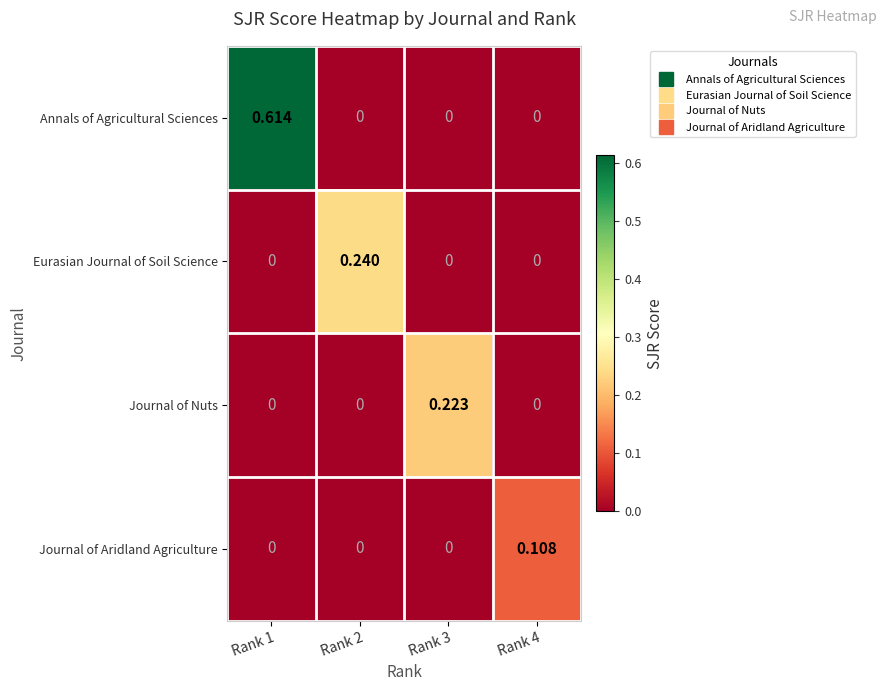

Which series has the largest total across all categories?

Annals of Agricultural Sciences